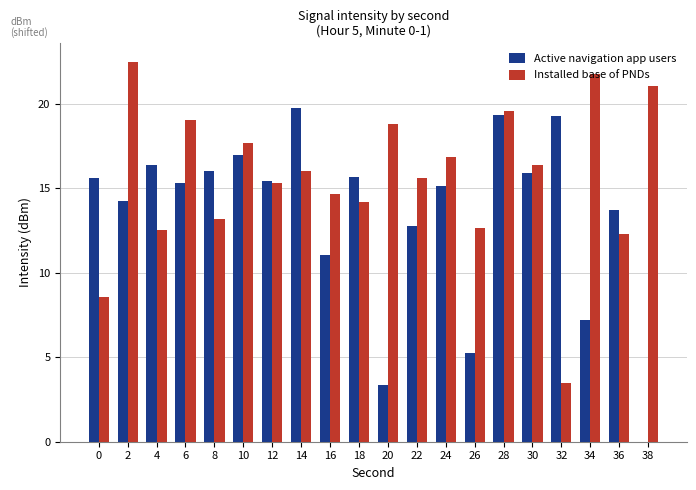

What is the greatest value displayed?

22.5